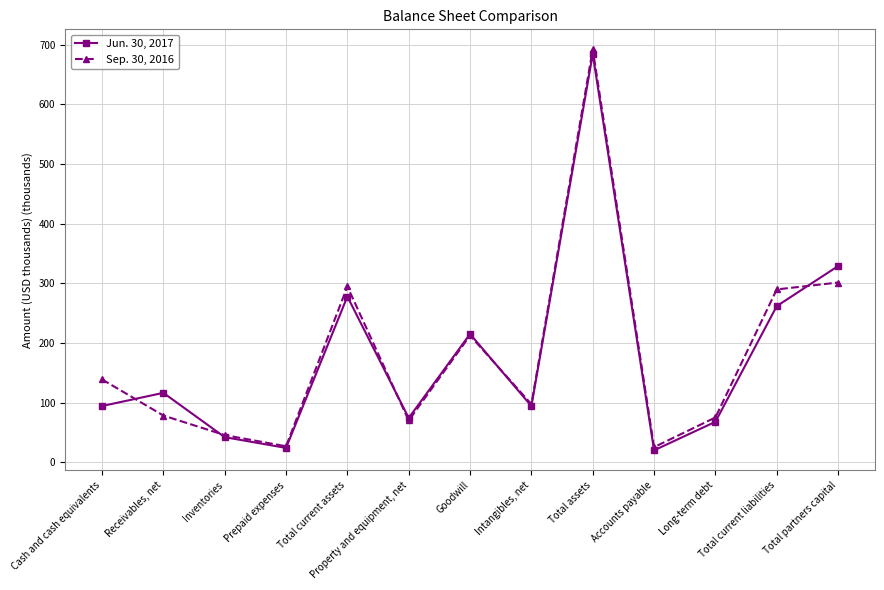

What is the smallest value displayed?

20.4